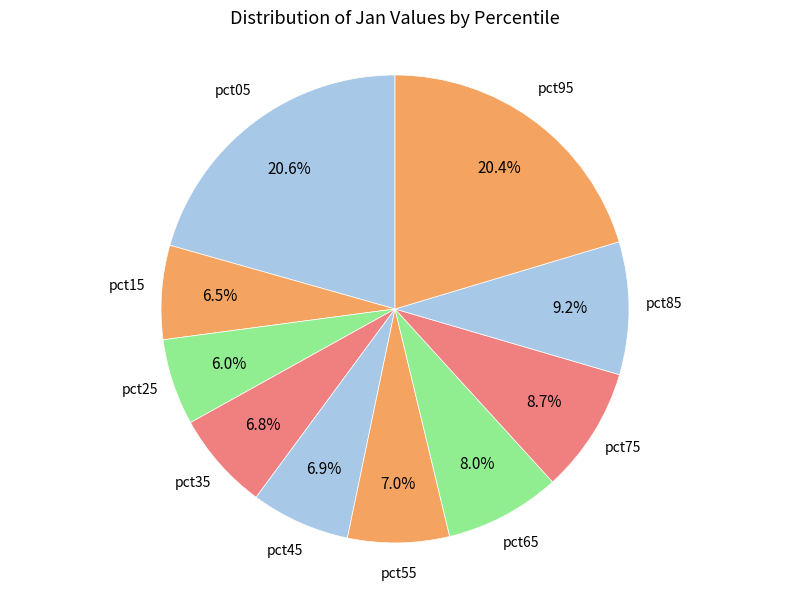

How many slices are in this pie chart?

10